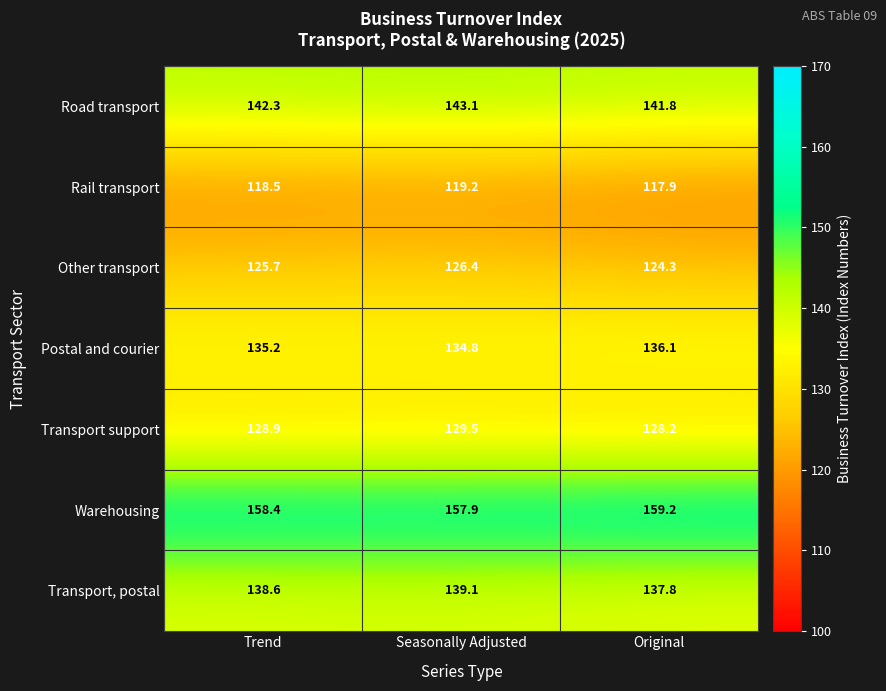

The Transport support series shows 128.9 at Trend. True or false?

True